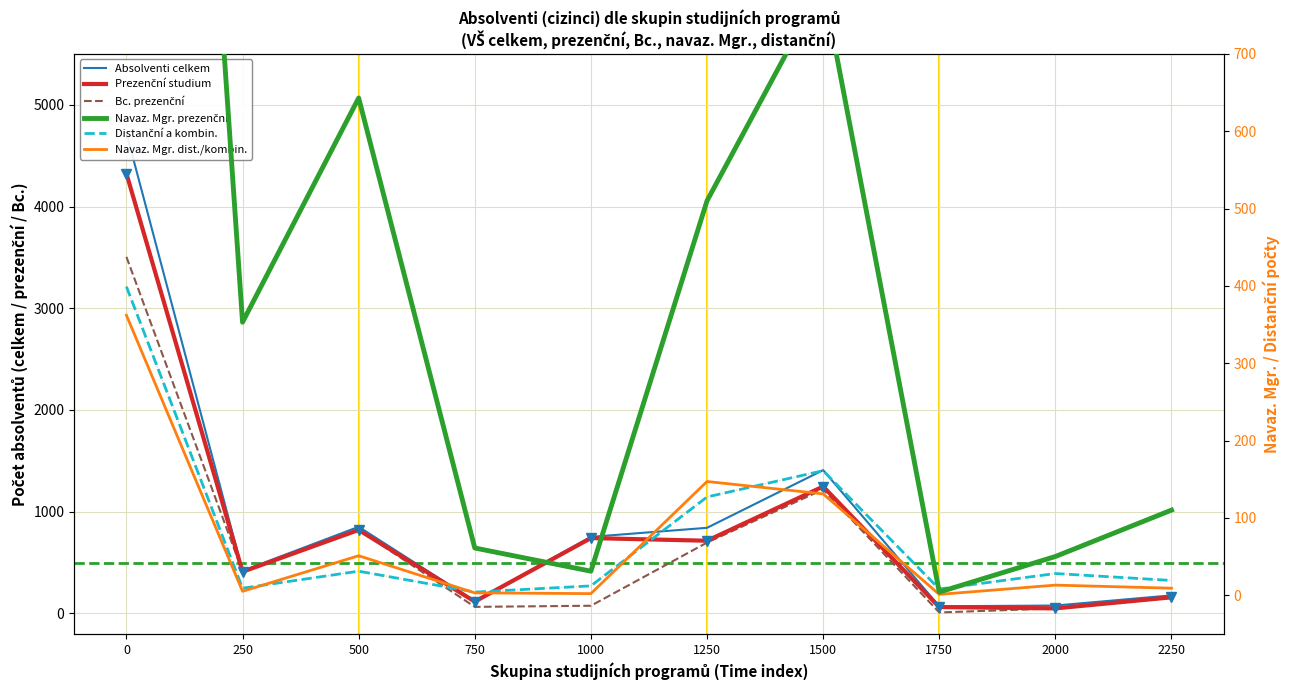

True or false: Navaz. Mgr. prezenční and Navaz. Mgr. dist./kombin. intersect in this chart.

False